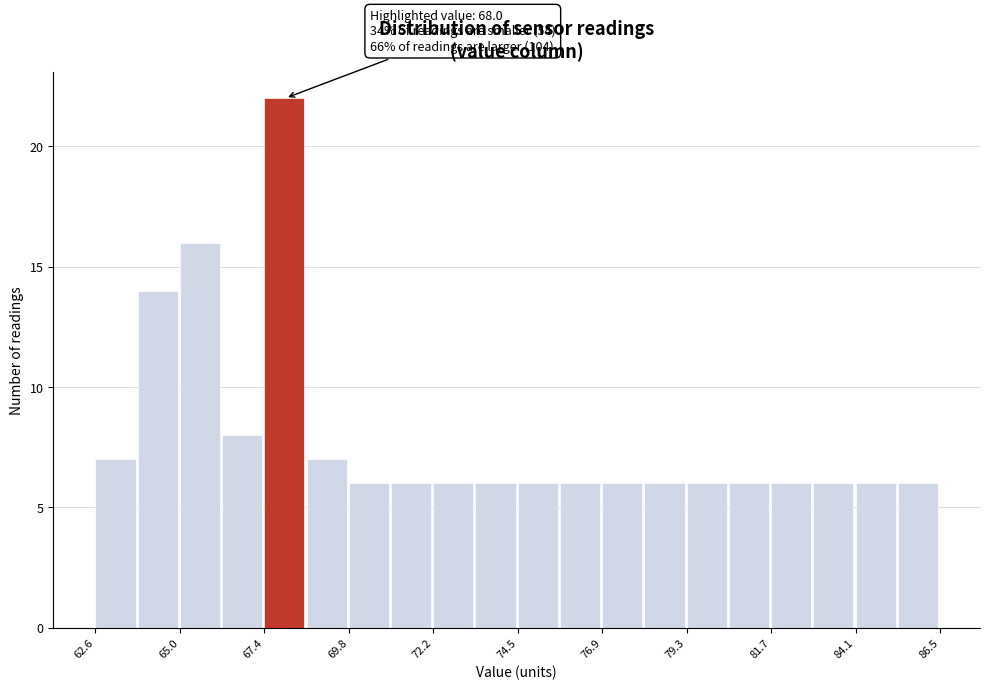

Around what value on the x-axis is the tallest bar? Give the approximate position of its centre, as read against the axis.

68.0